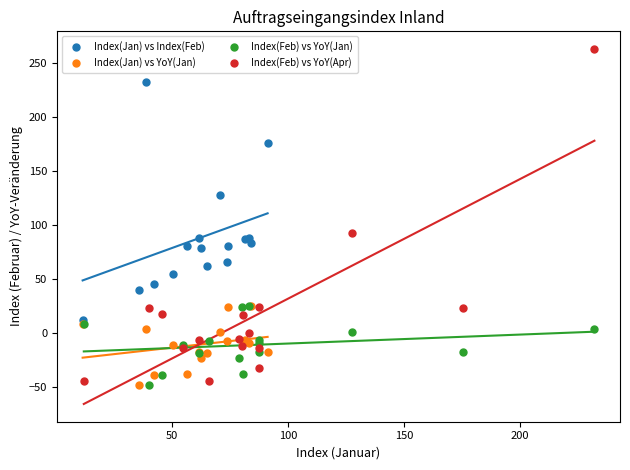

Which series has the widest spread of Y values?

Index(Feb) vs YoY(Apr)